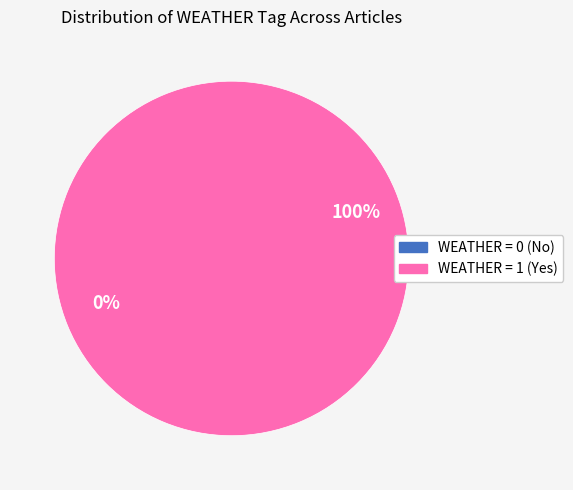

Is there a majority slice in this chart?

Yes